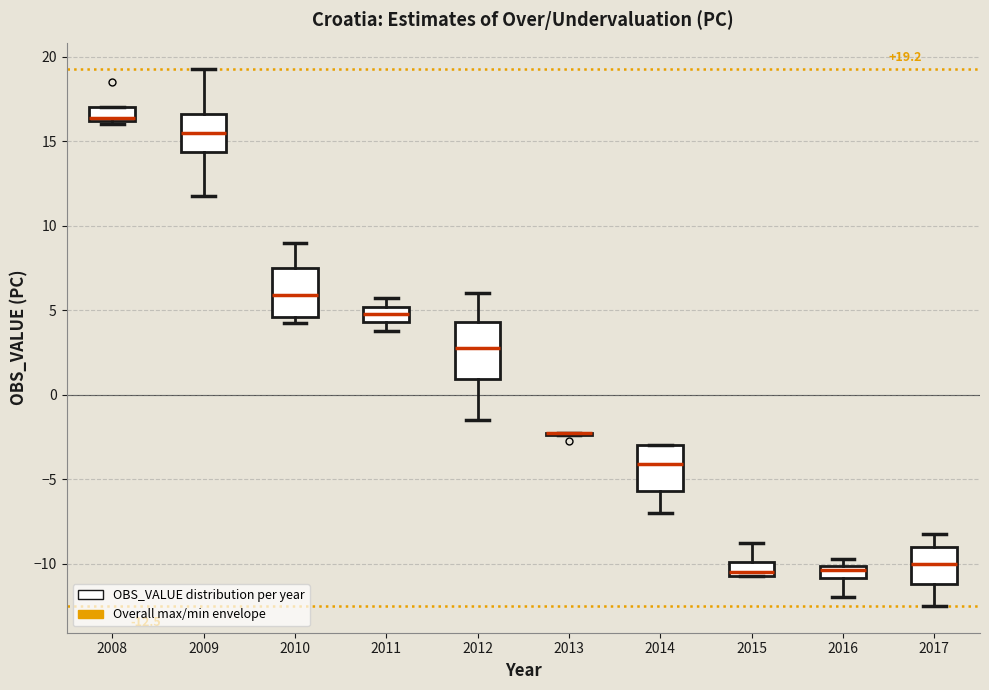

Comparing the boxes themselves (not the whiskers), which one is the tallest?

2012